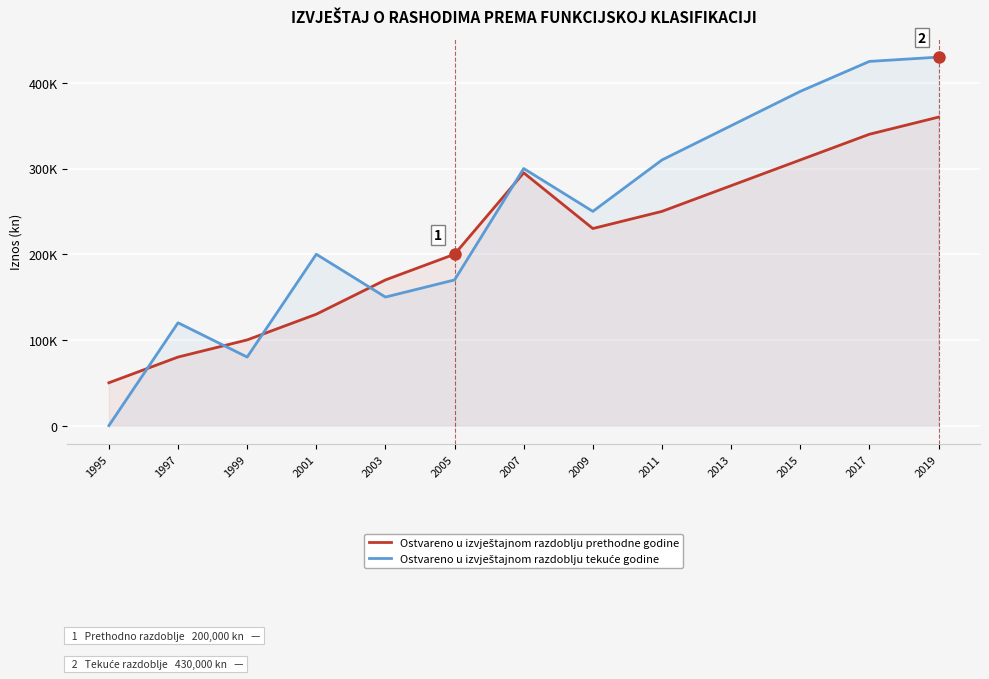

Where do Ostvareno u izvještajnom razdoblju tekuće godine and Ostvareno u izvještajnom razdoblju prethodne godine first cross each other?

1995 and 1997